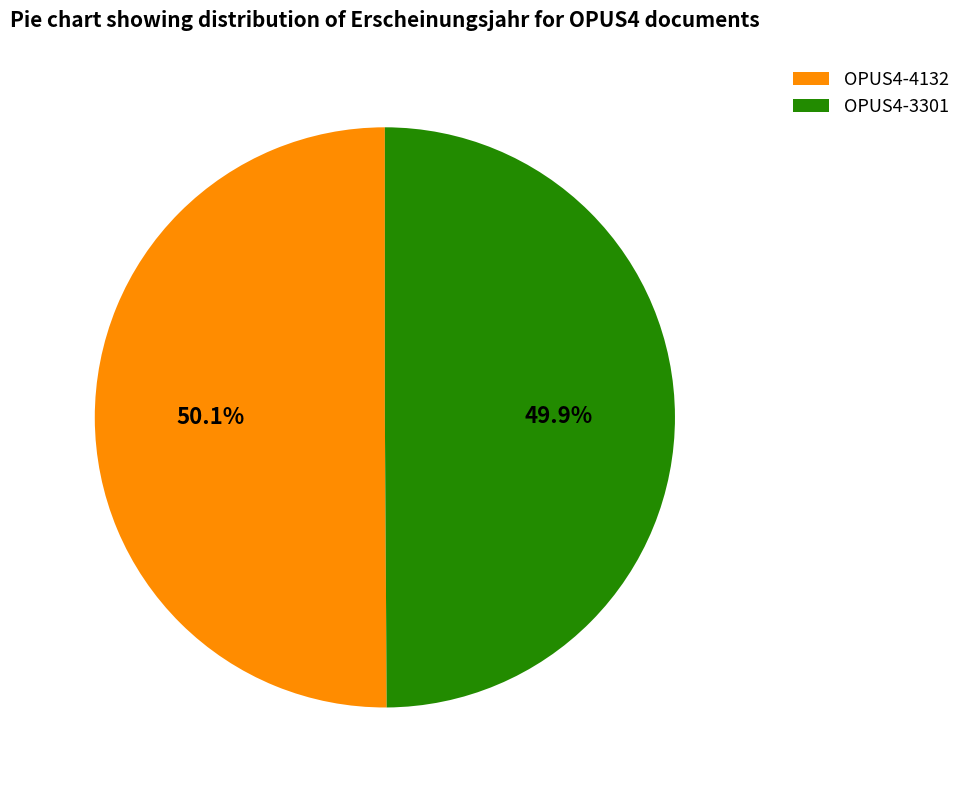

What is the ratio of the value at OPUS4-3301 to the value at OPUS4-4132?

1.0